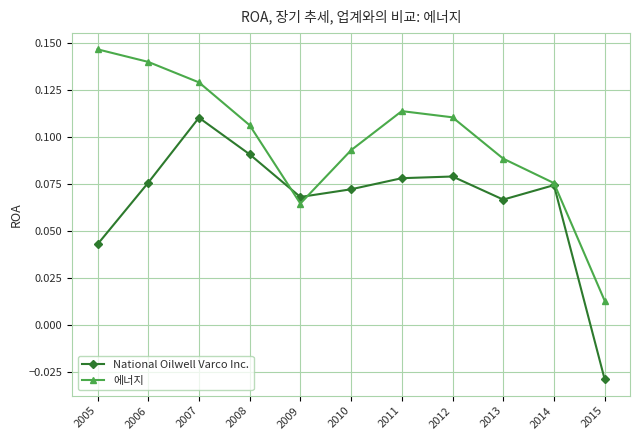

What is the total value across all series at 2007?

0.2